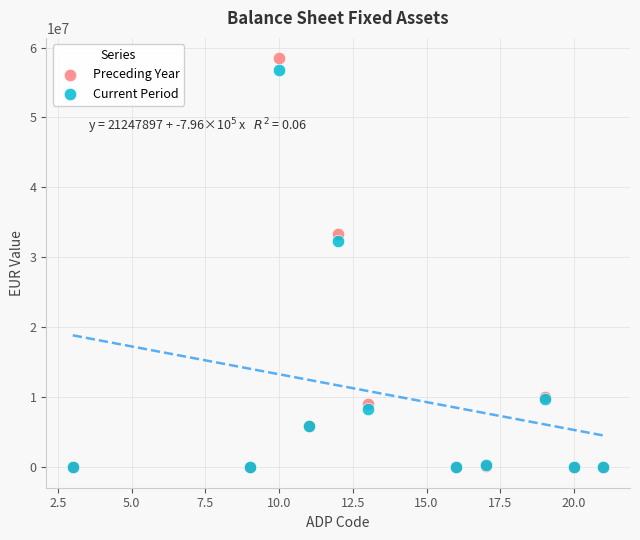

Which series contains the highest Y value?

Preceding Year